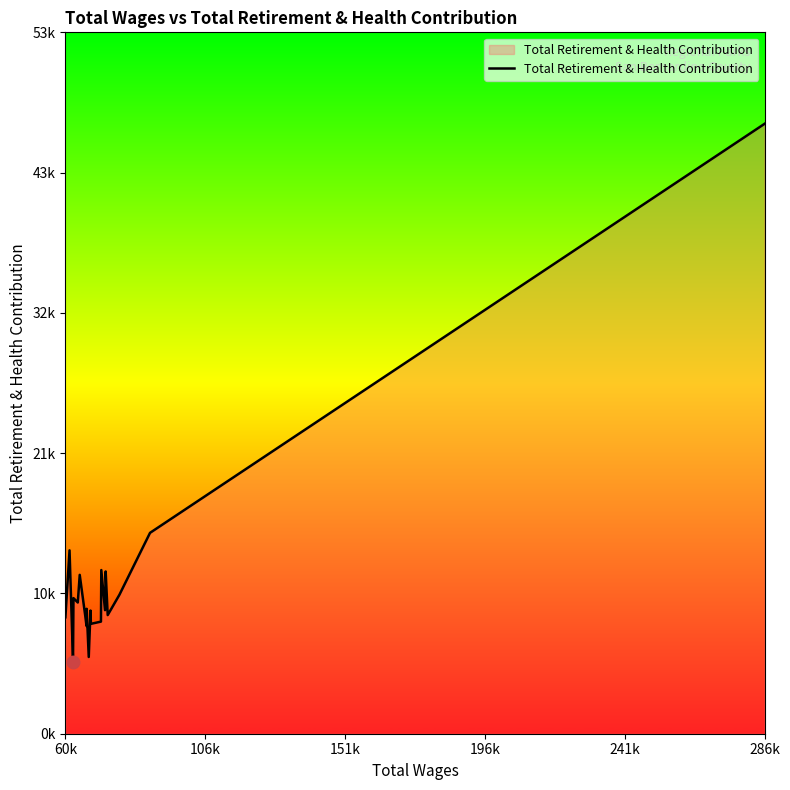

Does the chart display data point markers on the line(s)?

No